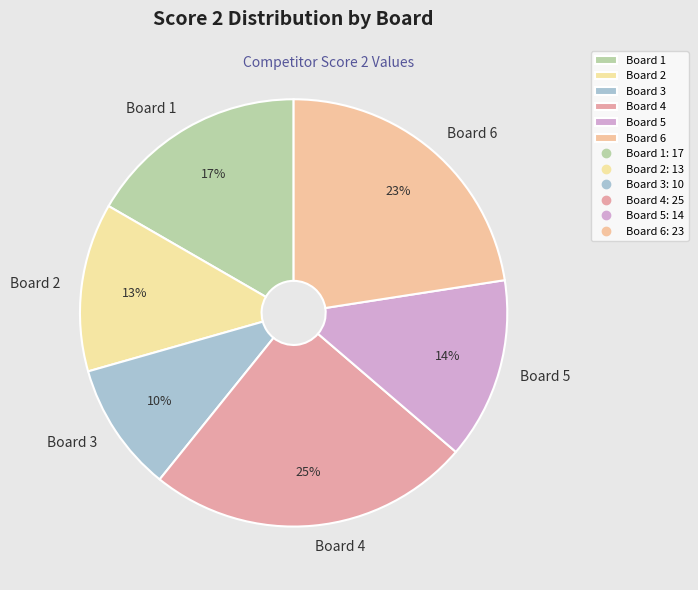

Is there any slice that represents more than half of the pie?

No